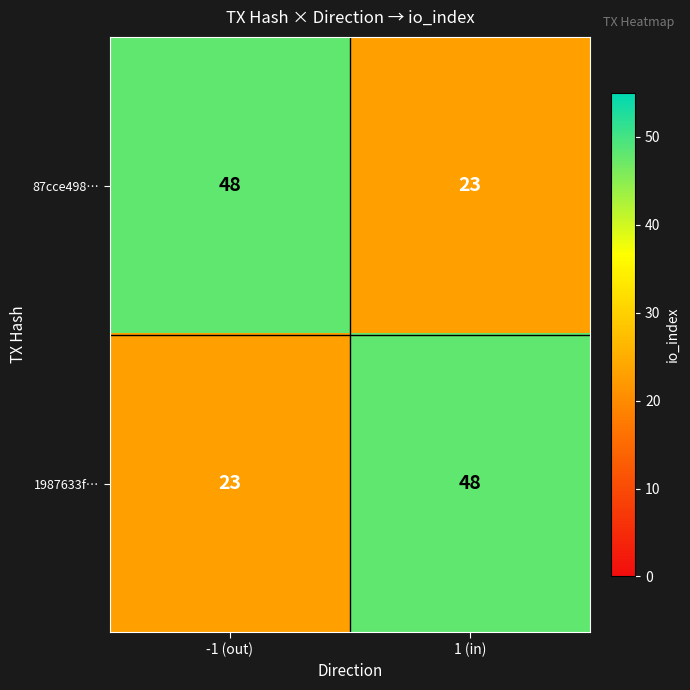

What is the difference between the maximum and minimum values in the 87cce498… series?

25